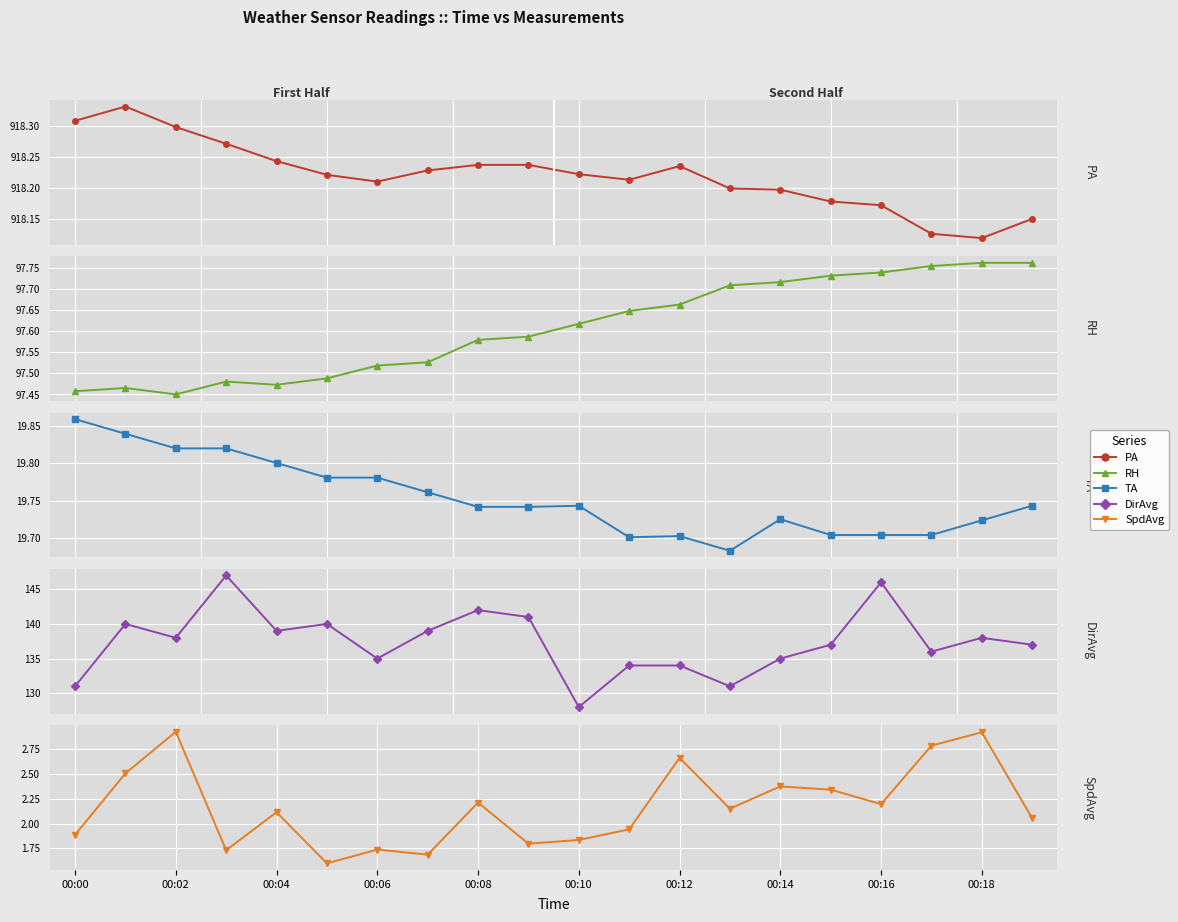

Rank the series by their maximum value, from lowest to highest.

SpdAvg, TA, RH, DirAvg, PA